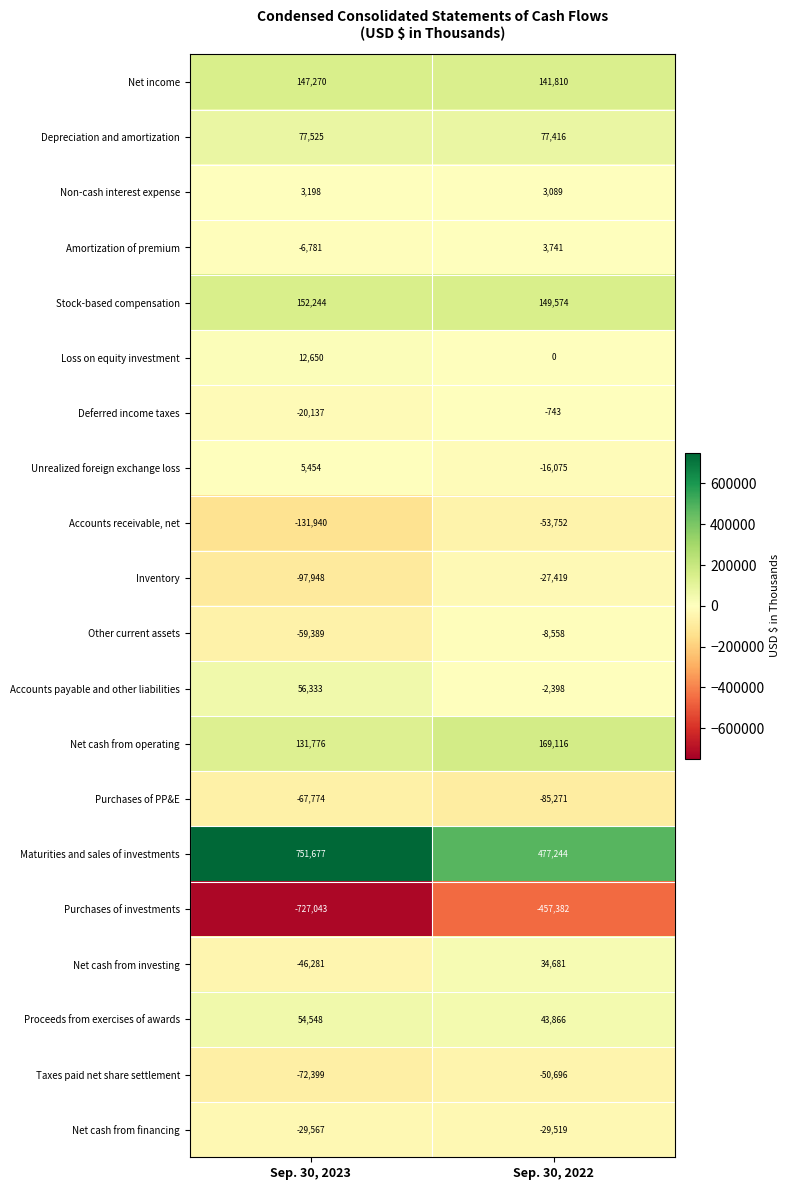

Is it true that Proceeds from exercises of awards equals 43866 at Sep. 30, 2022?

True